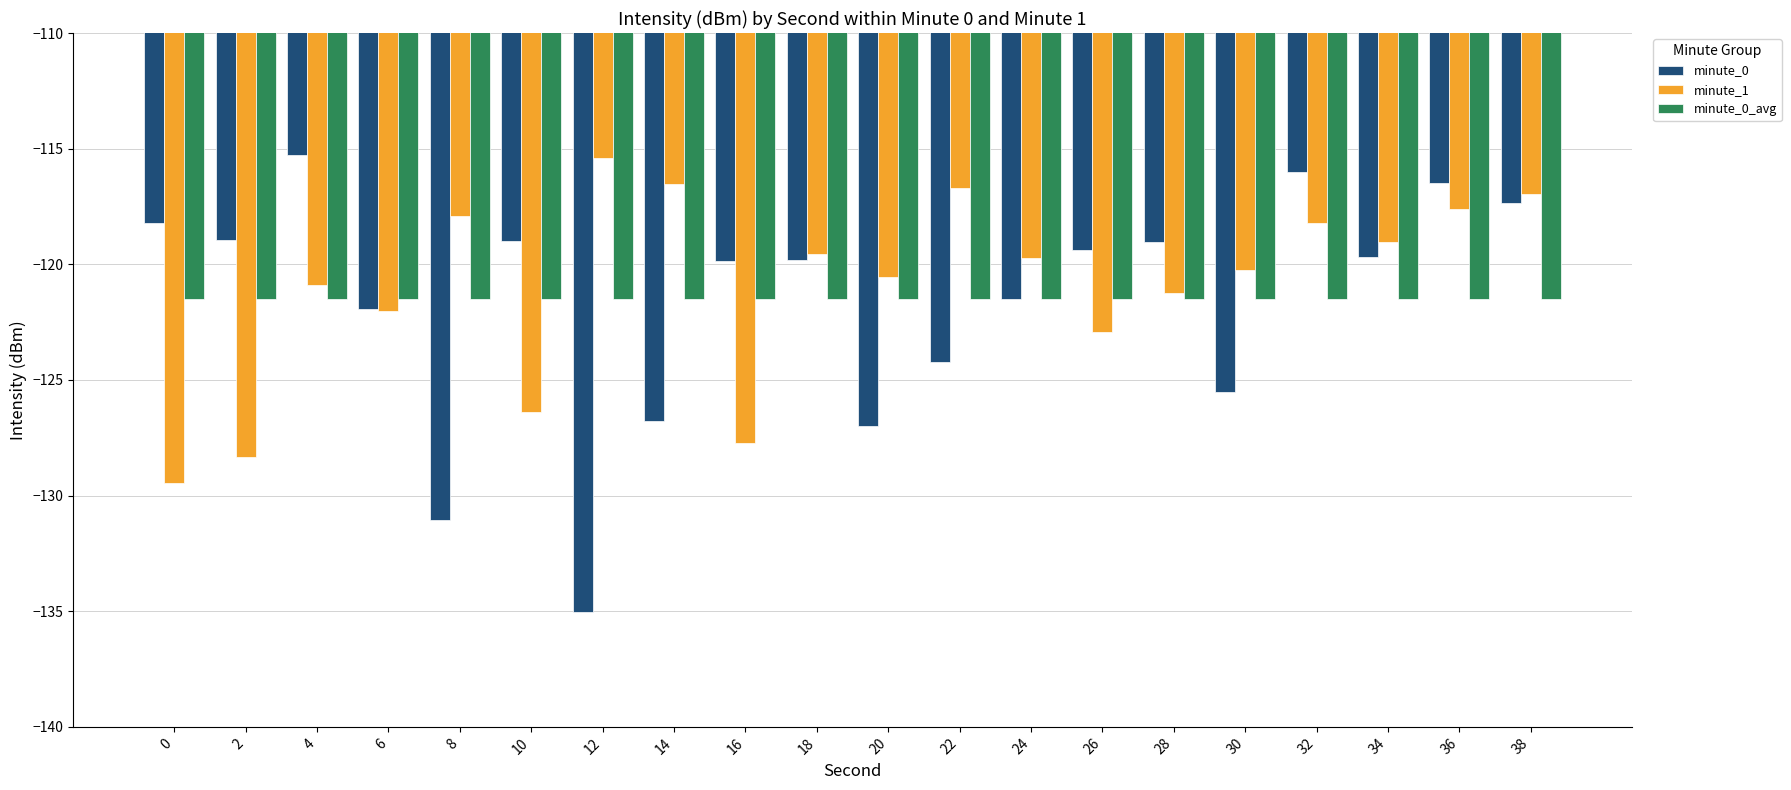

Which series has the largest range (max minus min)?

minute_0